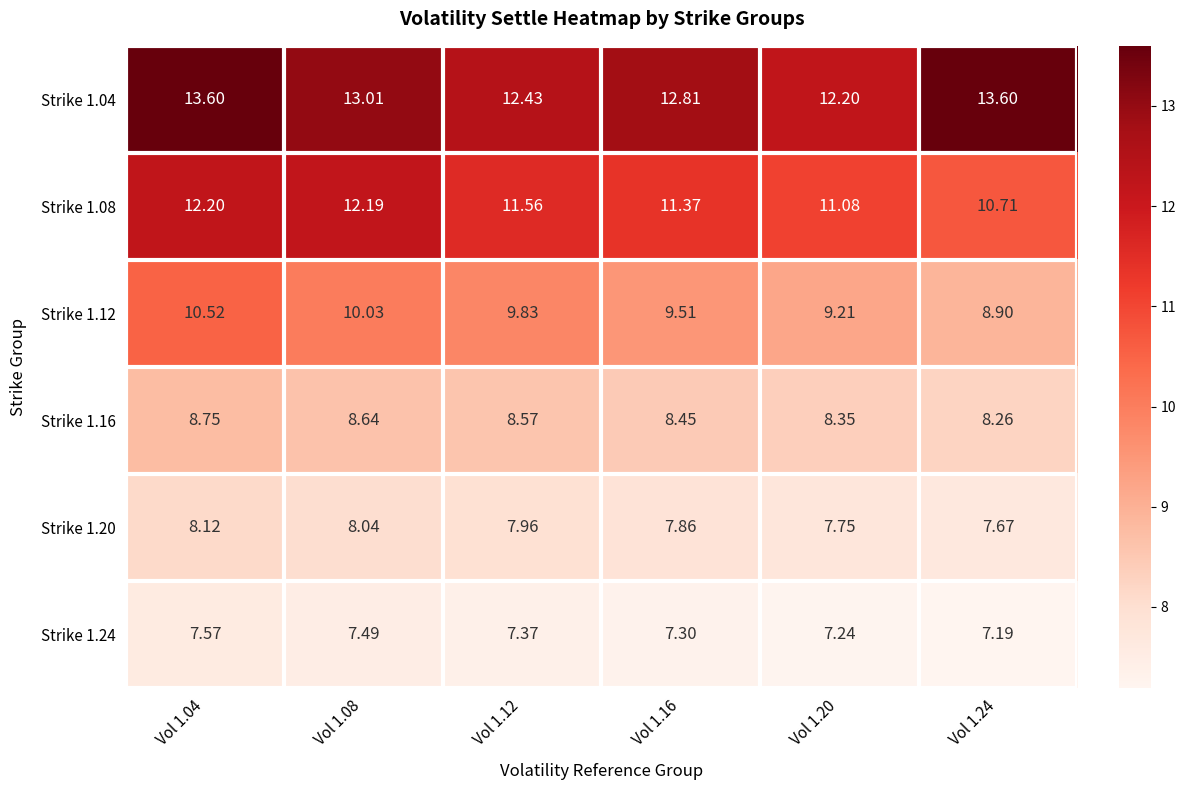

How many data points in Strike 1.04 are less than 13?

3